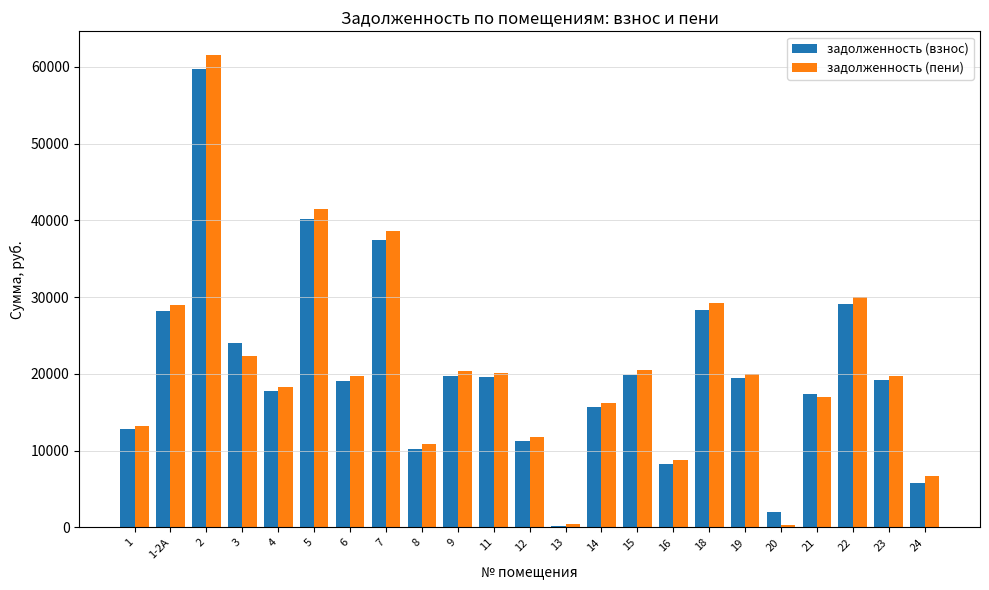

What is the label of the 5th bar from the right?

20